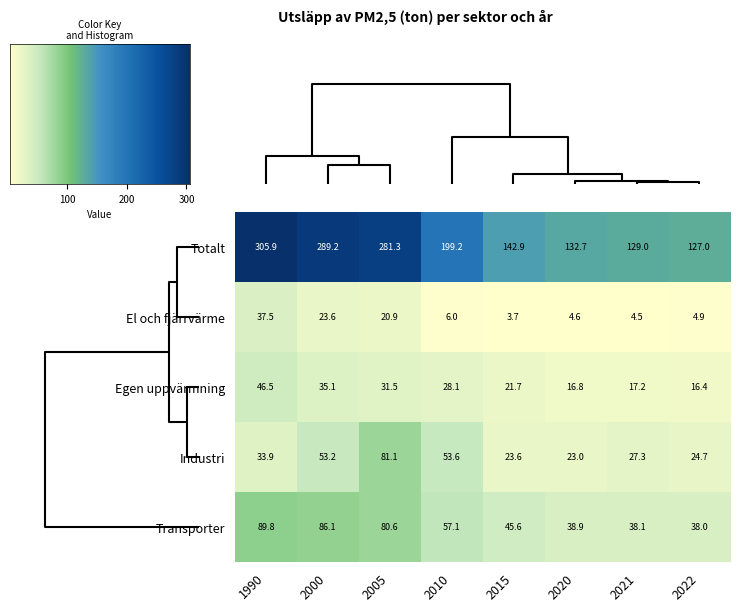

What is the average value of the Totalt series?

200.9